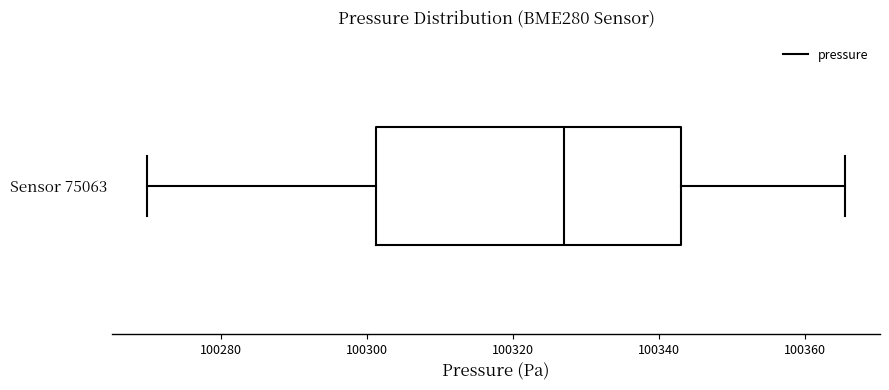

Where does the right whisker of the box for Sensor 75063 end on the x-axis? The values are not printed on the chart, so give them approximately, as read against the axis.

100366